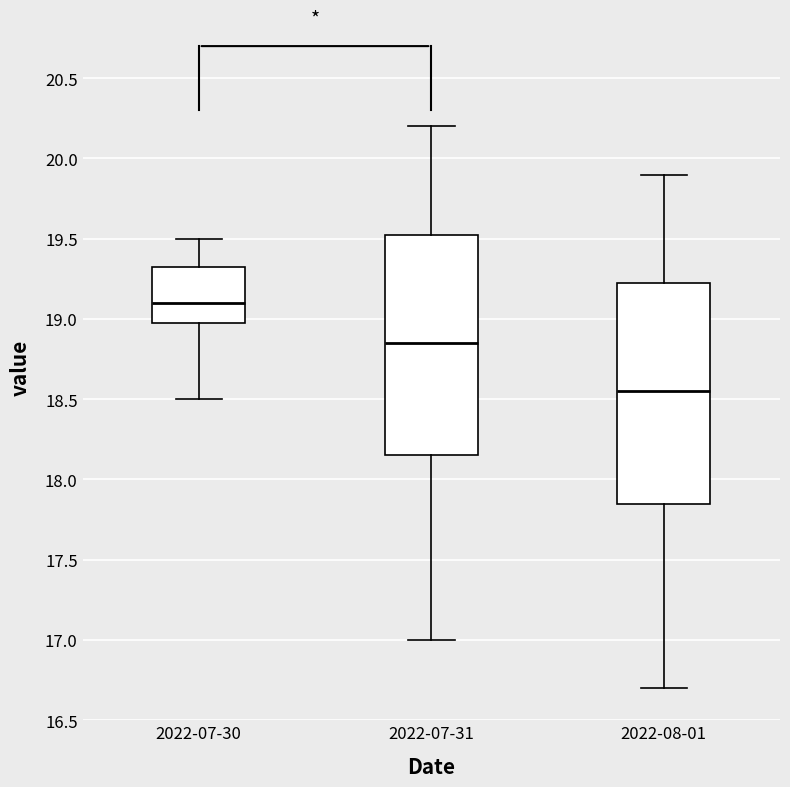

Reading left to right, transcribe this box plot: for each box, give where its median line is, the range the box spans, and where its two whiskers end, as read against the y-axis. The values are not printed on the chart, so give them approximately, as read against the axis.

2022-07-30: median 19.10, box 19.00 to 19.35, whiskers 18.50 to 19.50
2022-07-31: median 18.85, box 18.15 to 19.55, whiskers 17.00 to 20.20
2022-08-01: median 18.55, box 17.85 to 19.25, whiskers 16.70 to 19.90